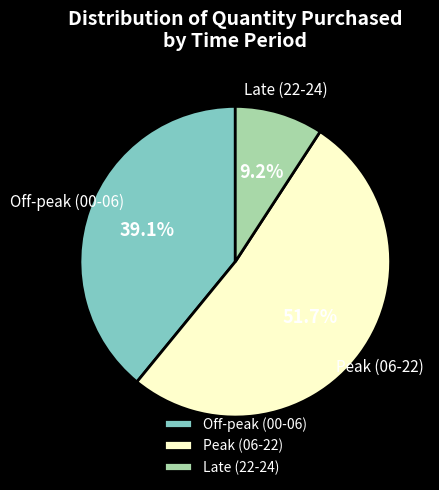

Is there any slice that represents more than half of the pie?

Yes